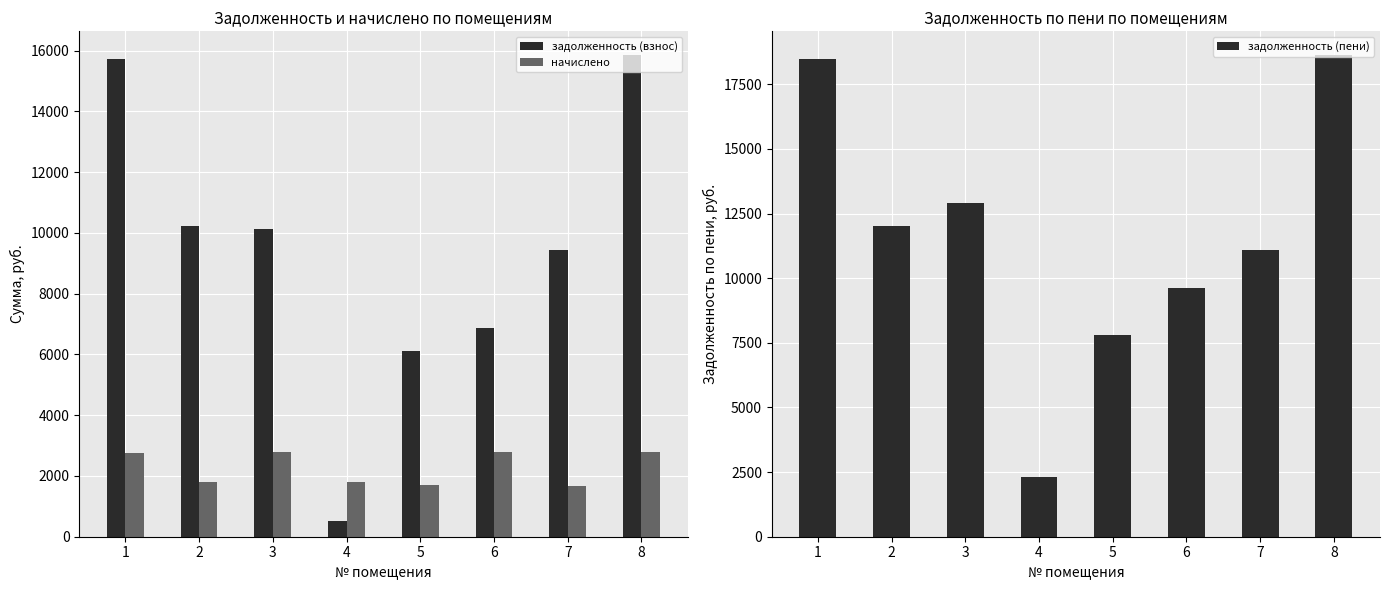

What is the difference between the second highest and second lowest values in the задолженность (взнос) series?

9581.0